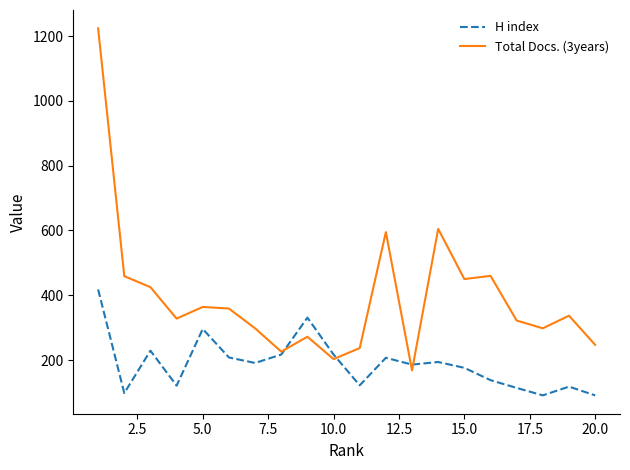

List the series in order of their peak value, highest first.

Total Docs. (3years), H index